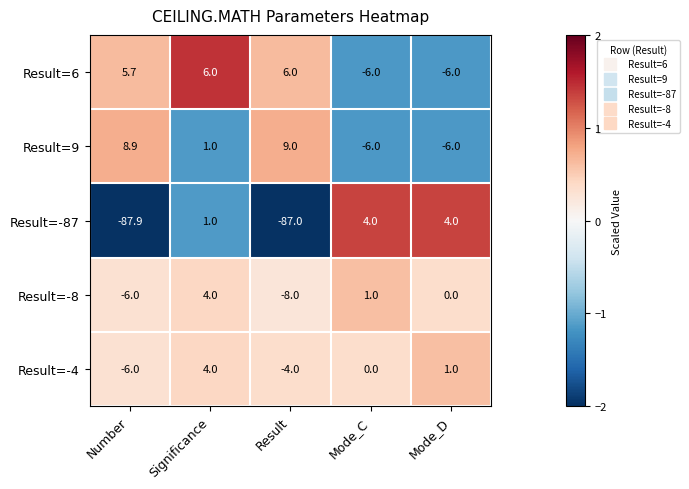

How many categories are shown in the chart?

5